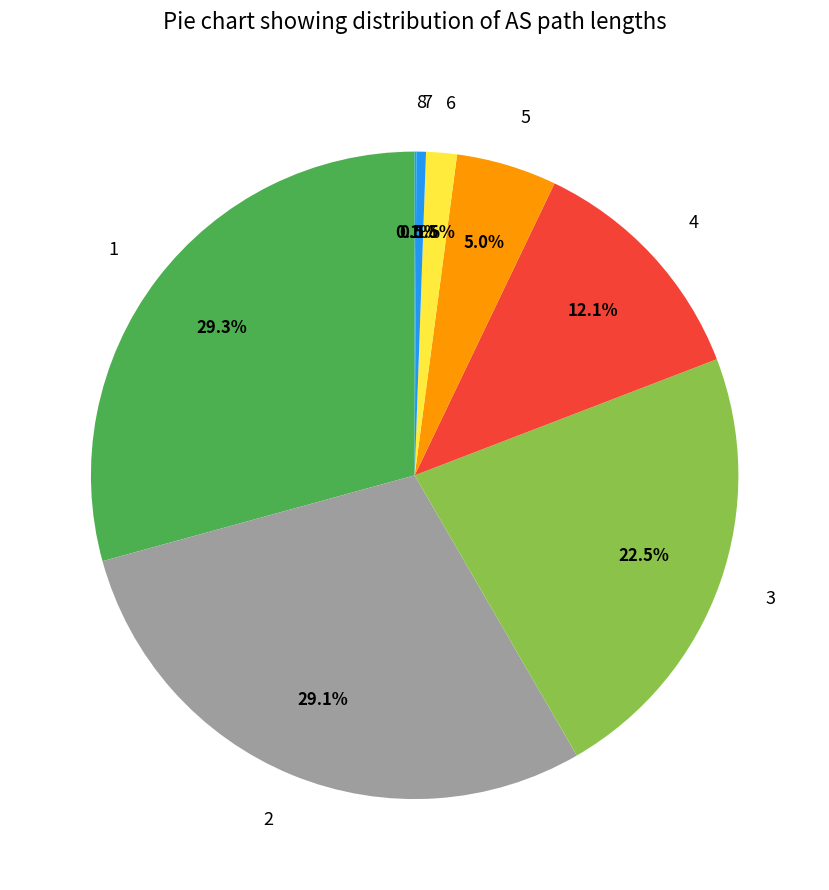

Is it true that 2 is 21% of the pie?

False